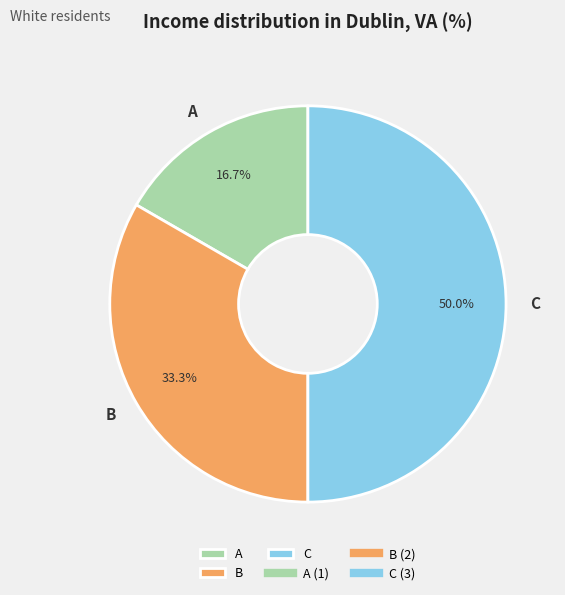

Rank the categories by value from lowest to highest.

A, B, C